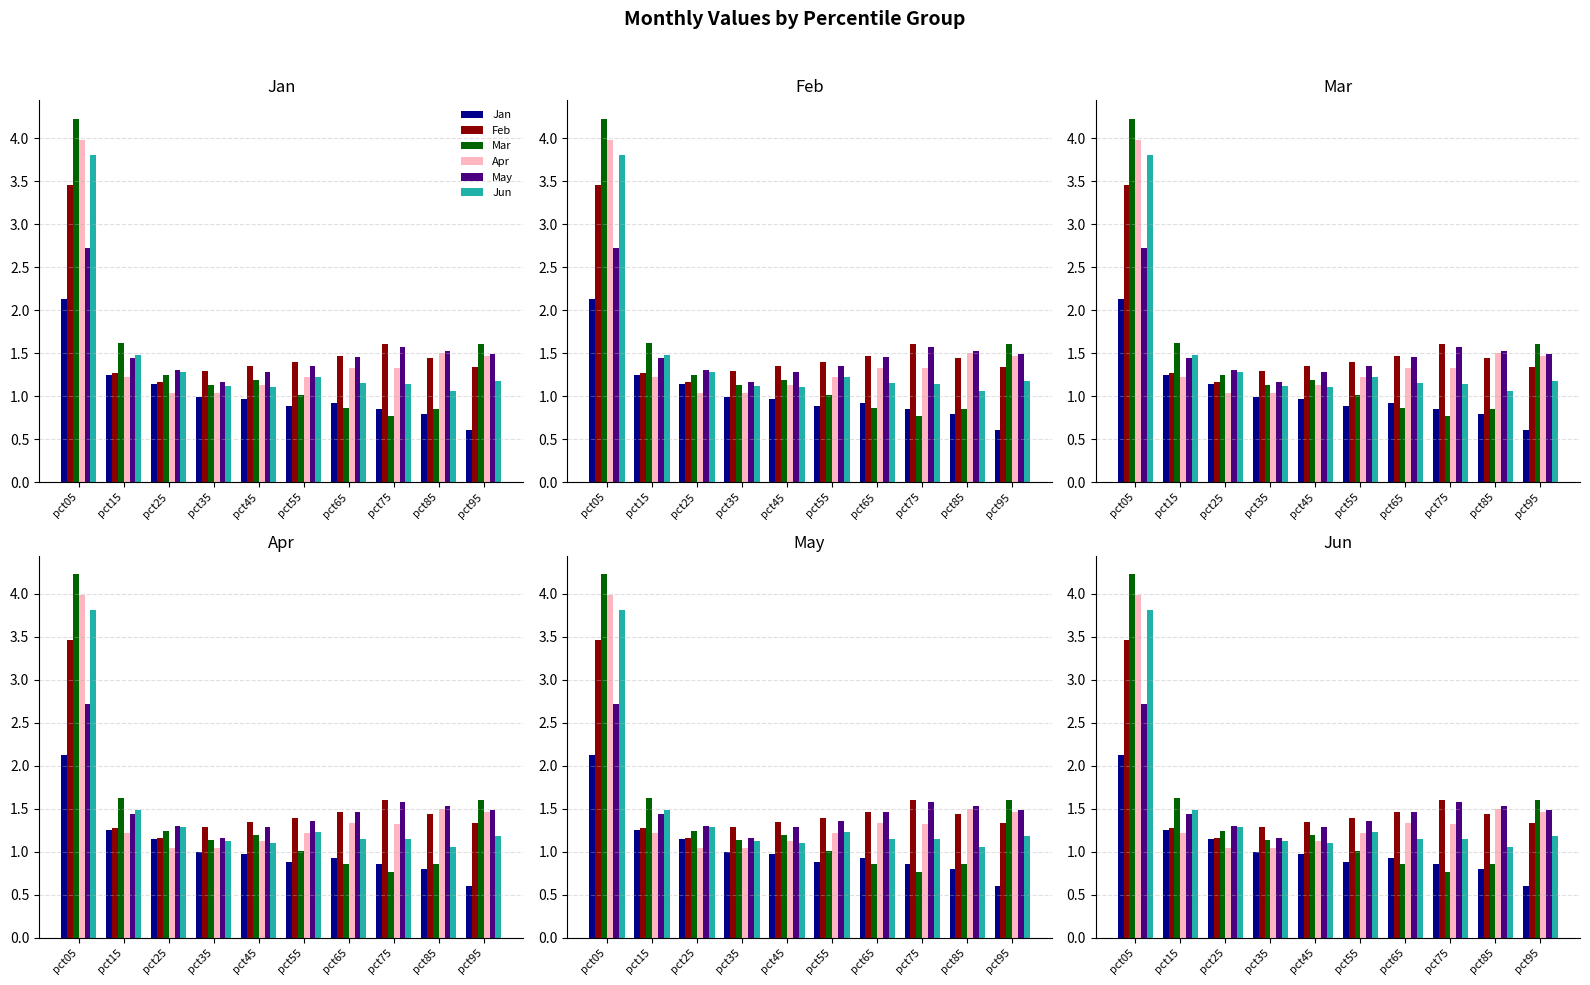

Reading left to right, list all the values displayed in this chart.

Jan: pct05=2.1	pct15=1.2	pct25=1.1	pct35=1.0	pct45=1.0	pct55=0.9	pct65=0.9	pct75=0.9	pct85=0.8	pct95=0.6
Feb: pct05=3.5	pct15=1.3	pct25=1.2	pct35=1.3	pct45=1.3	pct55=1.4	pct65=1.5	pct75=1.6	pct85=1.4	pct95=1.3
Mar: pct05=4.2	pct15=1.6	pct25=1.2	pct35=1.1	pct45=1.2	pct55=1.0	pct65=0.9	pct75=0.8	pct85=0.9	pct95=1.6
Apr: pct05=4.0	pct15=1.2	pct25=1.0	pct35=1.0	pct45=1.1	pct55=1.2	pct65=1.3	pct75=1.3	pct85=1.5	pct95=1.5
May: pct05=2.7	pct15=1.4	pct25=1.3	pct35=1.2	pct45=1.3	pct55=1.4	pct65=1.5	pct75=1.6	pct85=1.5	pct95=1.5
Jun: pct05=3.8	pct15=1.5	pct25=1.3	pct35=1.1	pct45=1.1	pct55=1.2	pct65=1.1	pct75=1.1	pct85=1.1	pct95=1.2